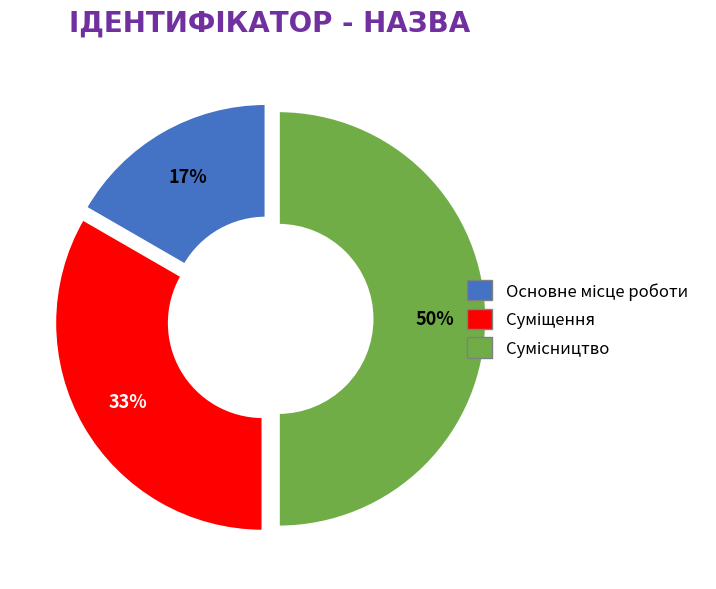

To the nearest percent, what is the average slice percentage?

33%